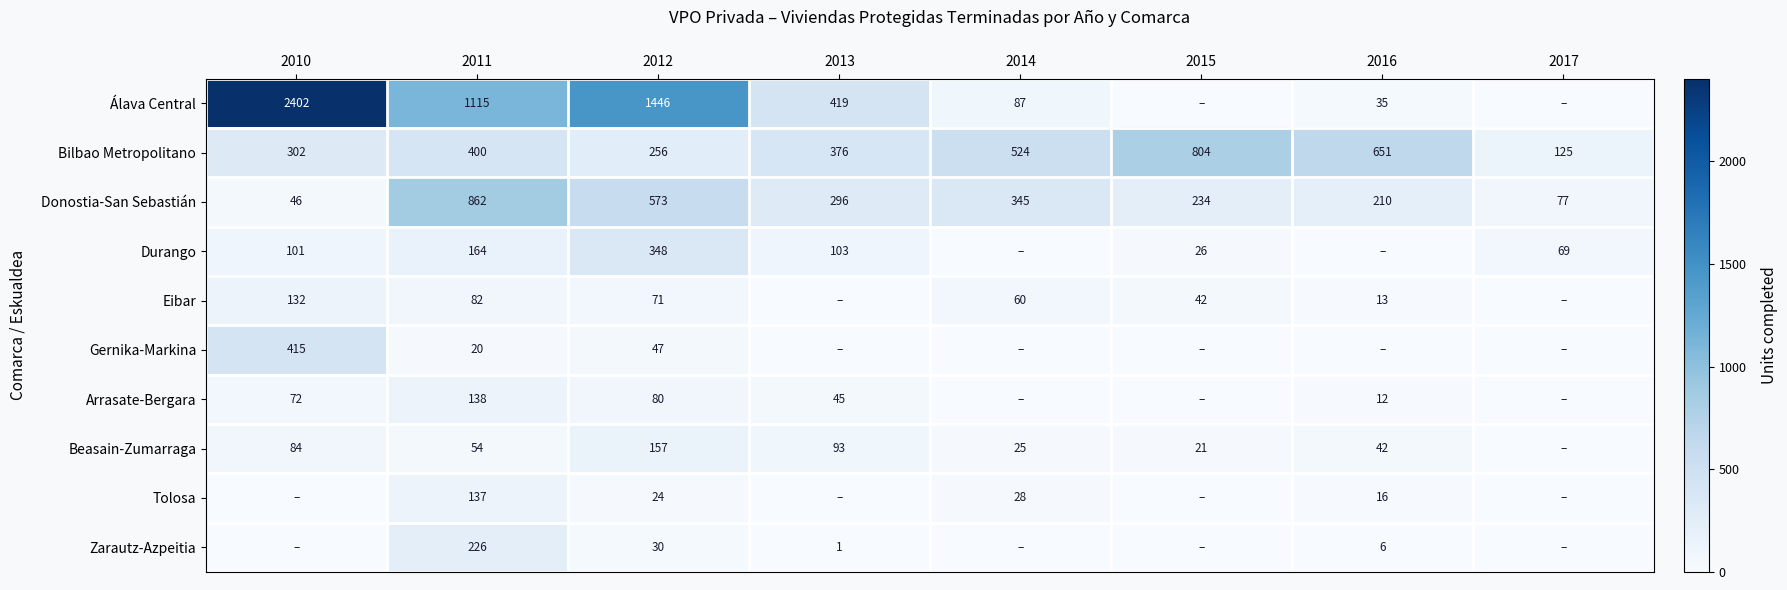

Rank the categories by Bilbao Metropolitano value from lowest to highest.

2017, 2012, 2010, 2013, 2011, 2014, 2016, 2015